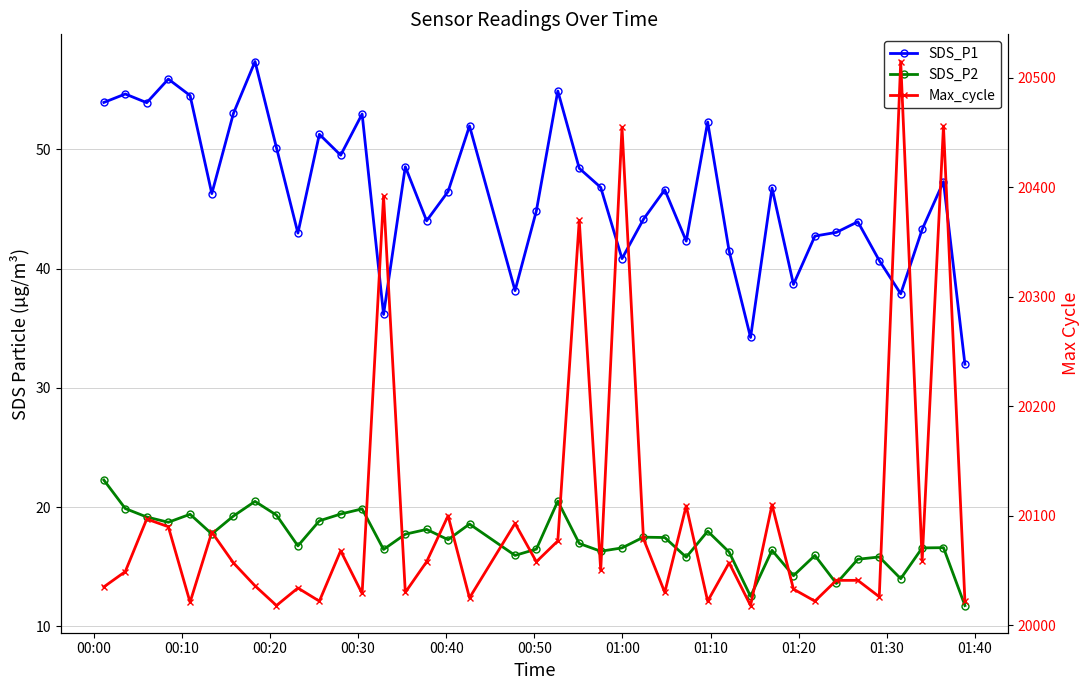

At how many categories does at least one series exceed 8621?

40